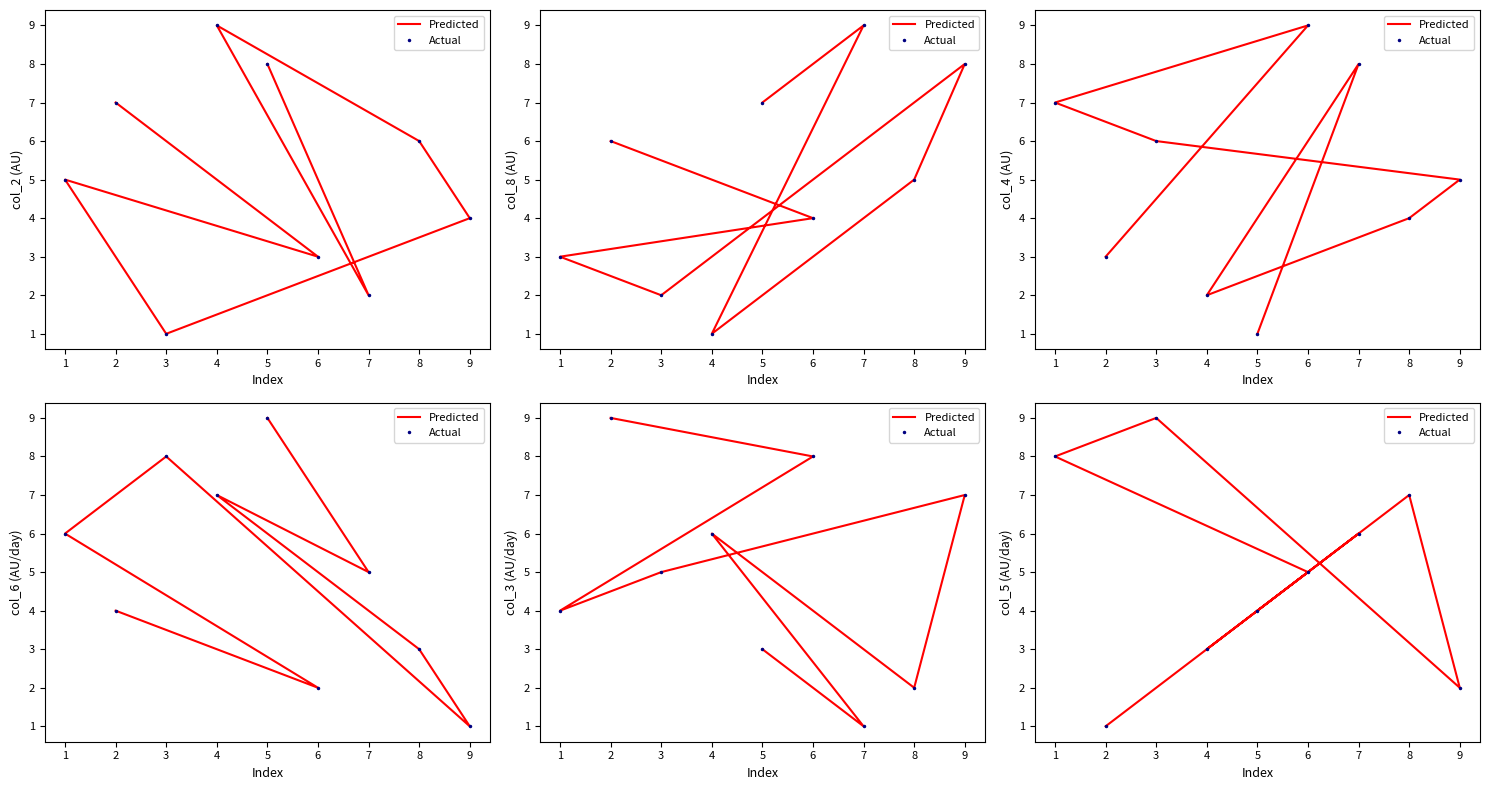

At how many categories does at least one series exceed 8?

1